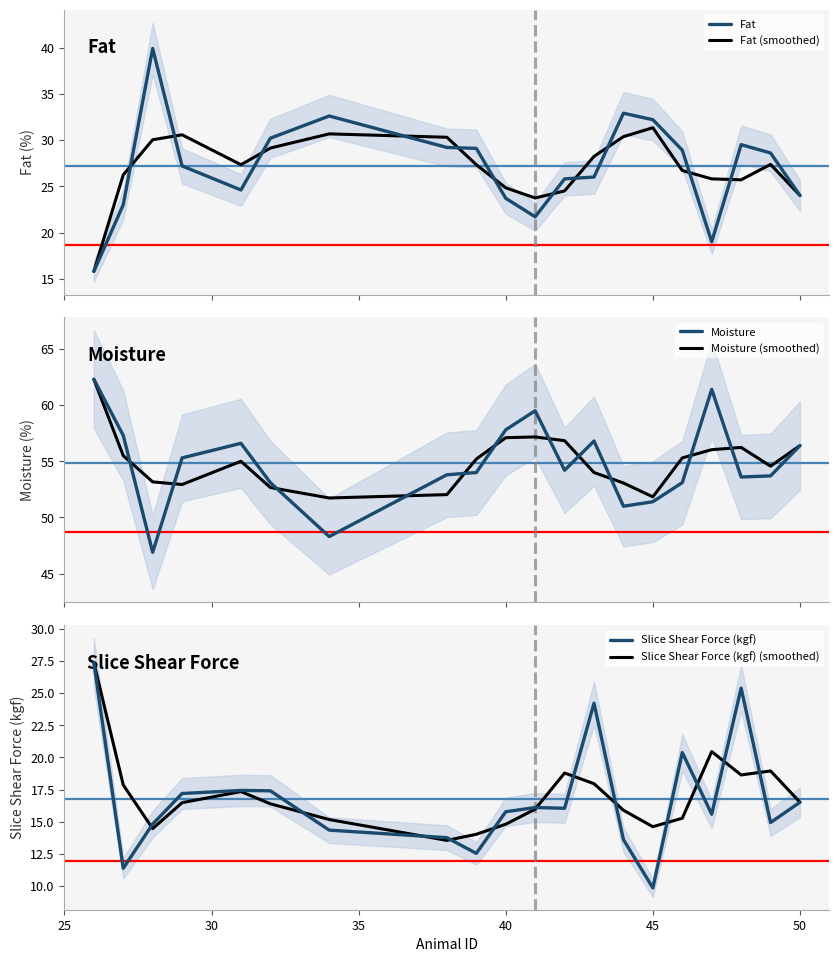

What is the maximum value for Moisture (smoothed)?

62.3